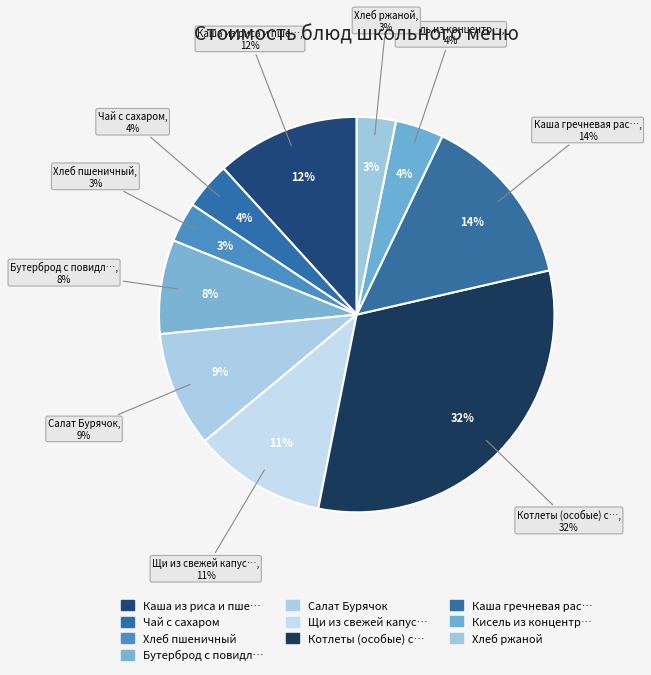

Does any single category account for the majority?

No